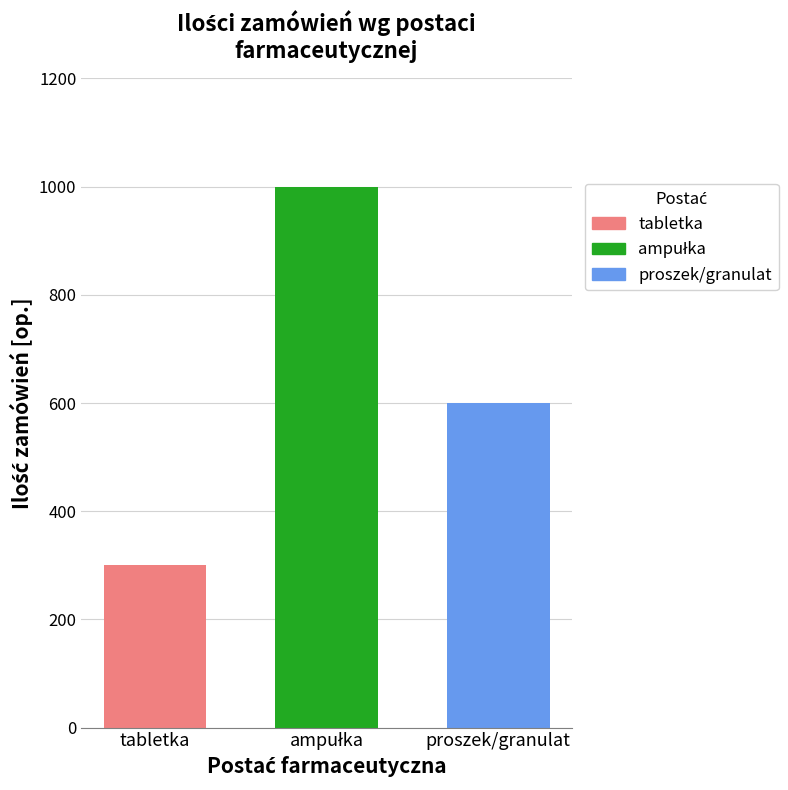

What is the change in value from tabletka to proszek/granulat?

+300